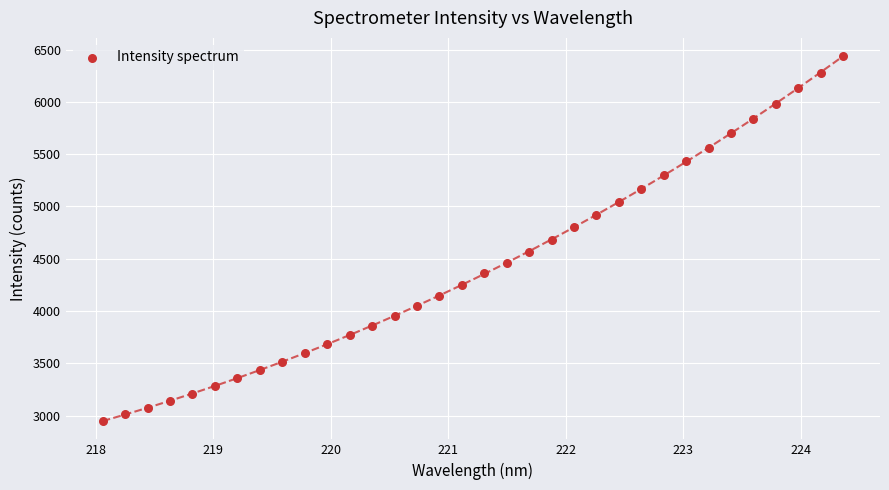

What is the range of X values (max minus min)?

6.3